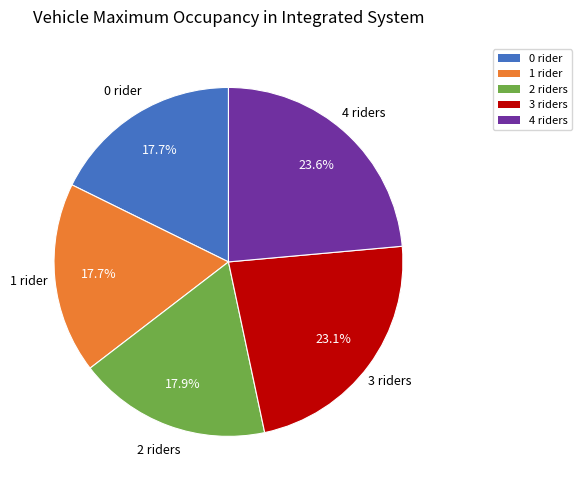

Is there a majority slice in this chart?

No